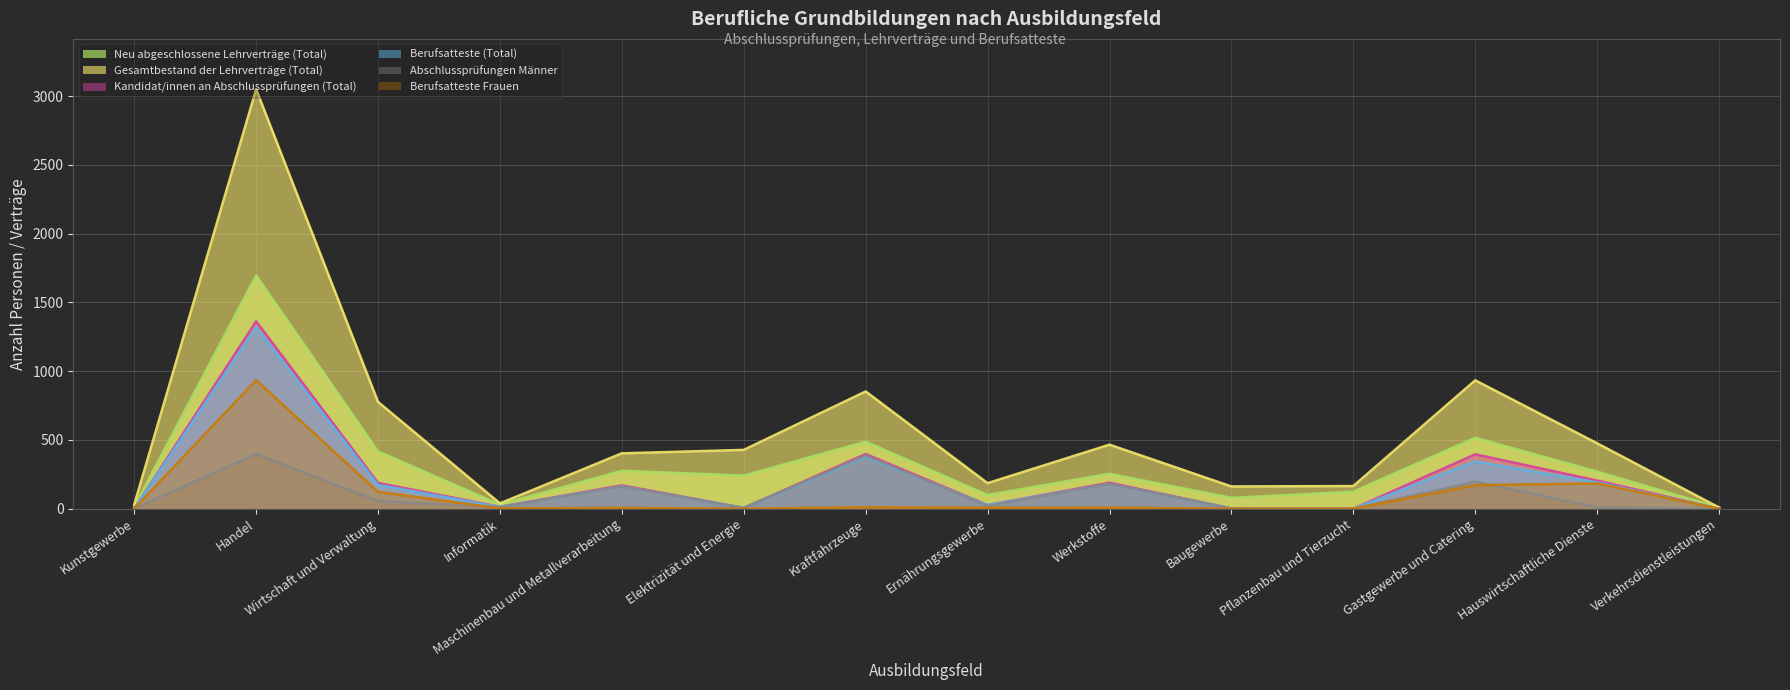

What is the label of the 7th point from the left?

Kraftfahrzeuge